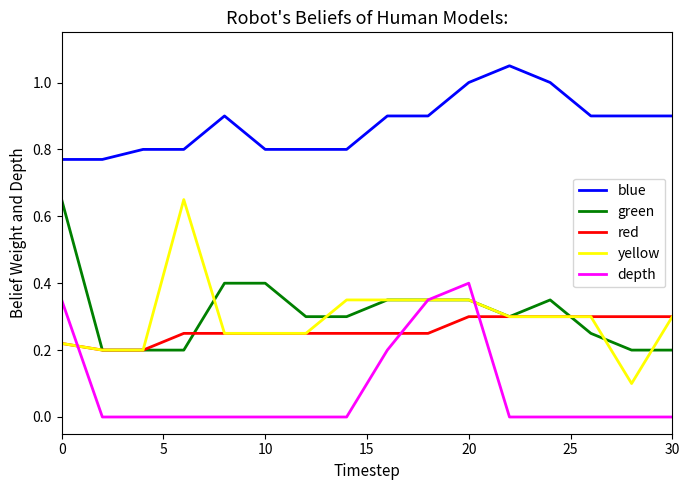

Does the chart display data point markers on the line(s)?

No